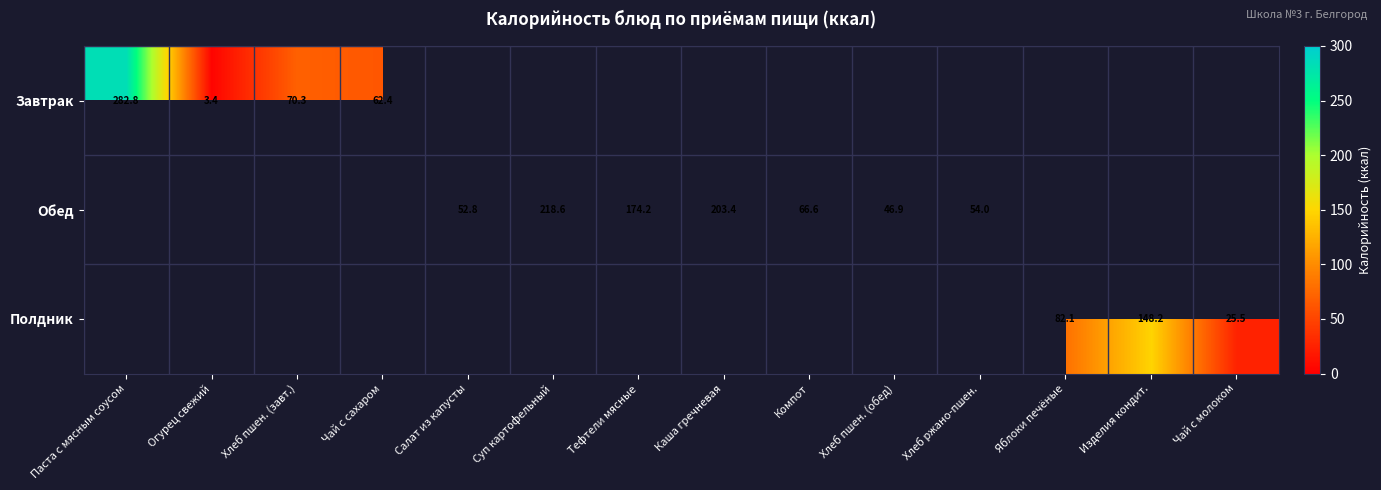

Is the value of Обед at Компот greater than the value of Полдник at Яблоки печёные?

No